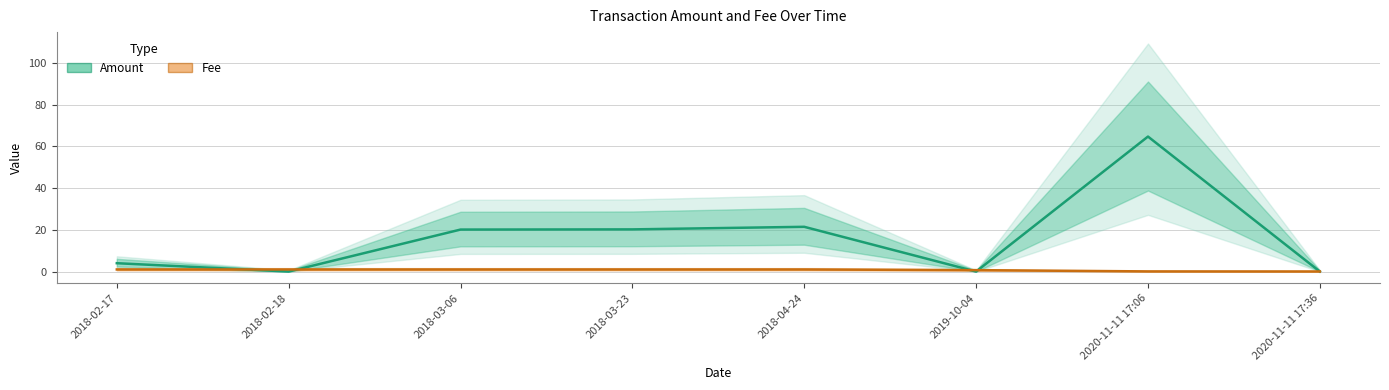

At which label does Fee reach its peak?

2018-02-17